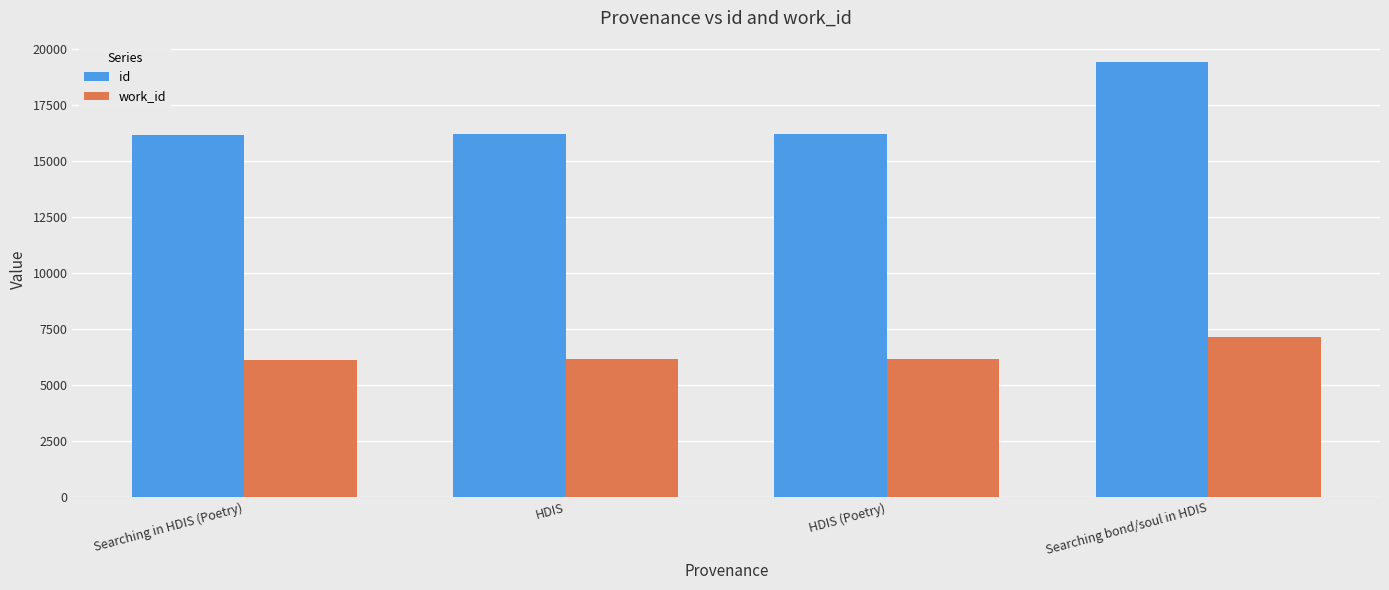

Which series has the widest spread of values?

id